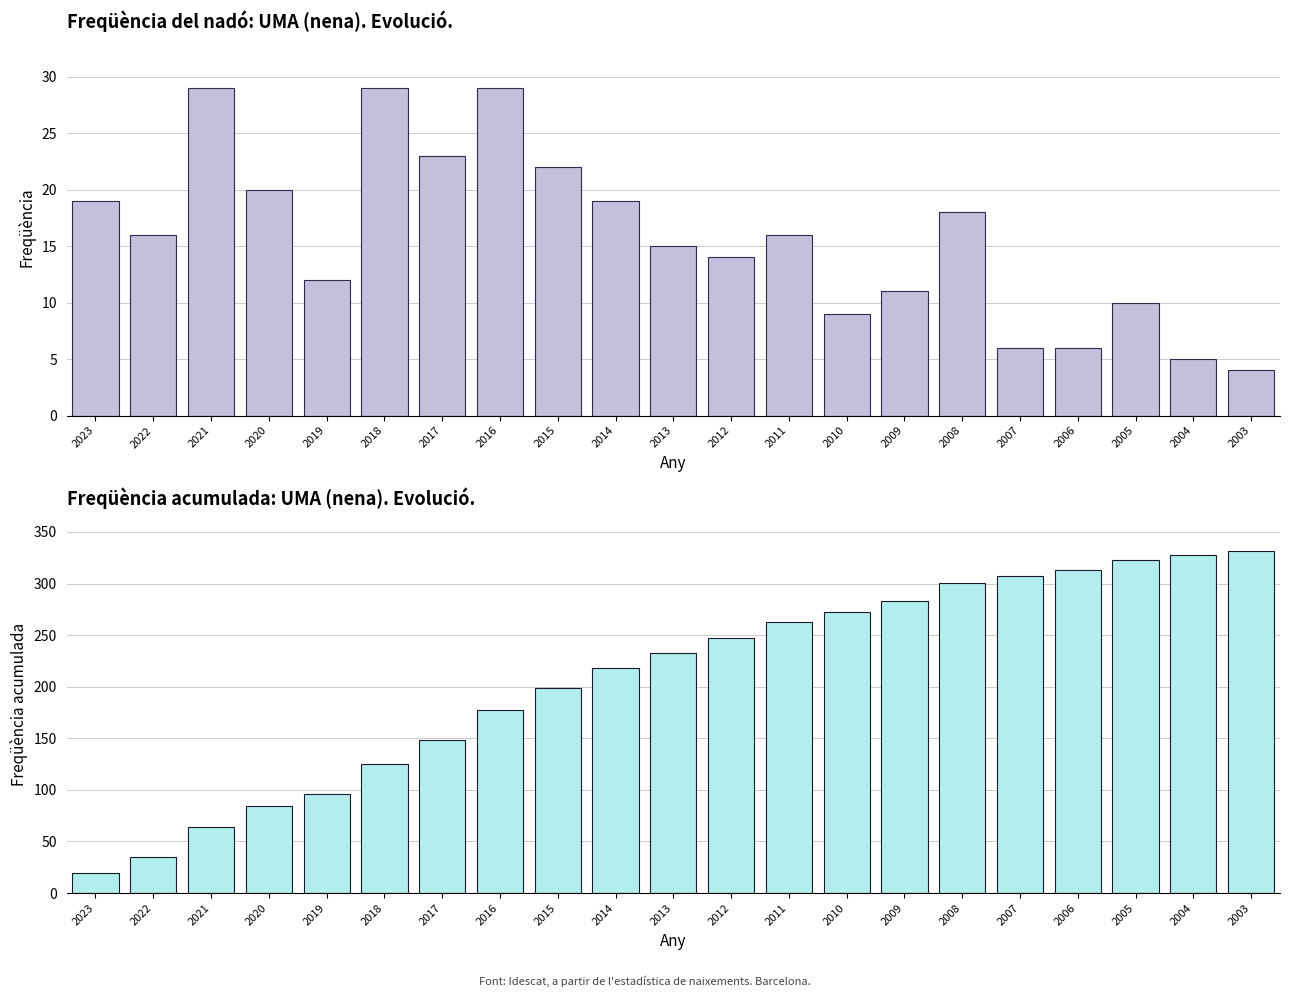

Reading left to right, what are all the values shown in this chart?

Freqüència: 2023=19	2022=16	2021=29	2020=20	2019=12	2018=29	2017=23	2016=29	2015=22	2014=19	2013=15	2012=14	2011=16	2010=9	2009=11	2008=18	2007=6	2006=6	2005=10	2004=5	2003=4
Freqüència acumulada: 2023=19	2022=35	2021=64	2020=84	2019=96	2018=125	2017=148	2016=177	2015=199	2014=218	2013=233	2012=247	2011=263	2010=272	2009=283	2008=301	2007=307	2006=313	2005=323	2004=328	2003=332